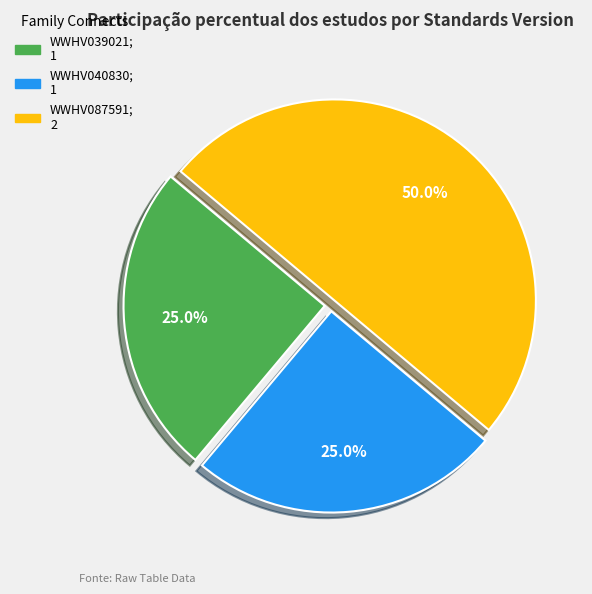

Which slice is the largest?

WWHV087591